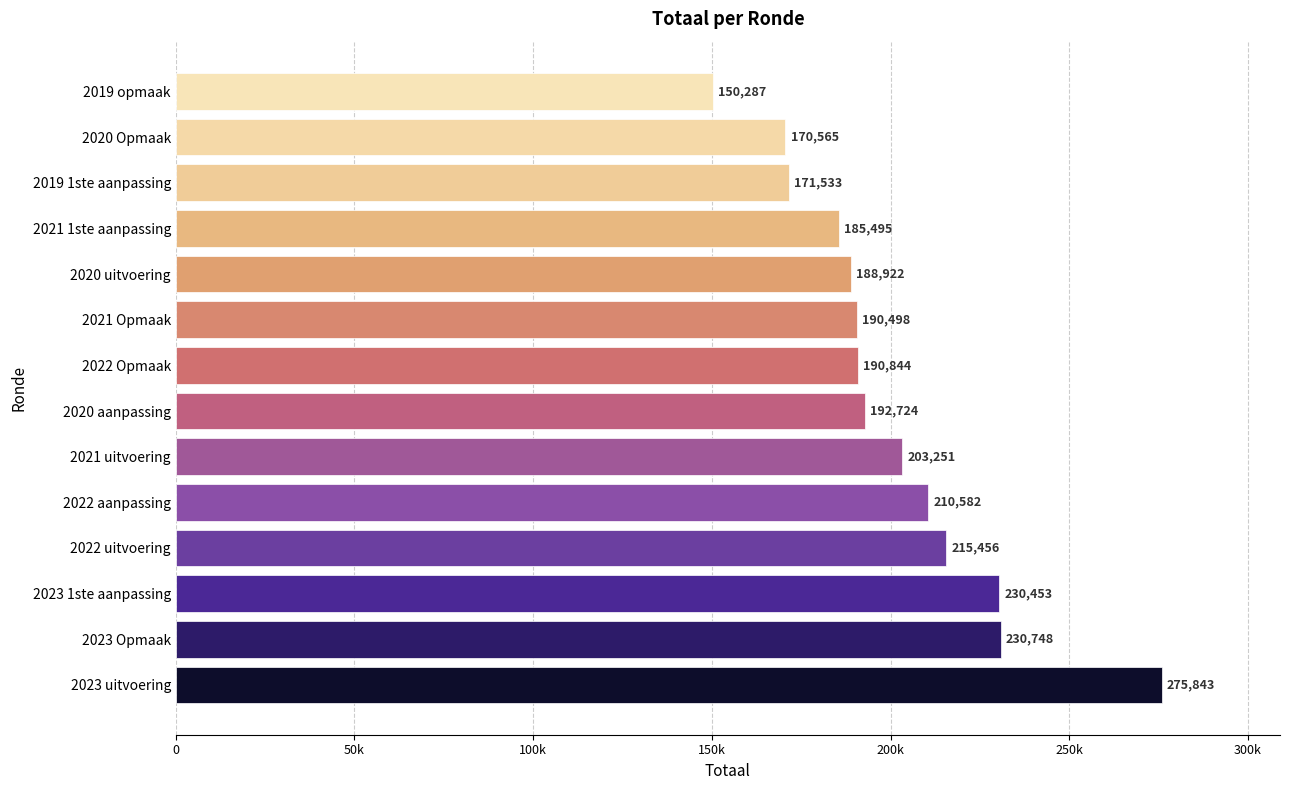

What is the difference between the second highest and second lowest values?

60183